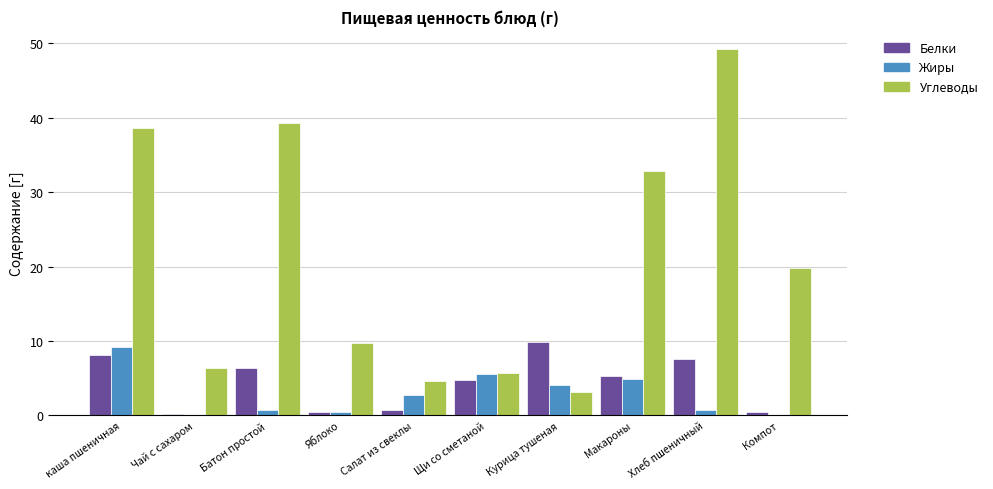

At which category is the sum across all series the highest?

Хлеб пшеничный